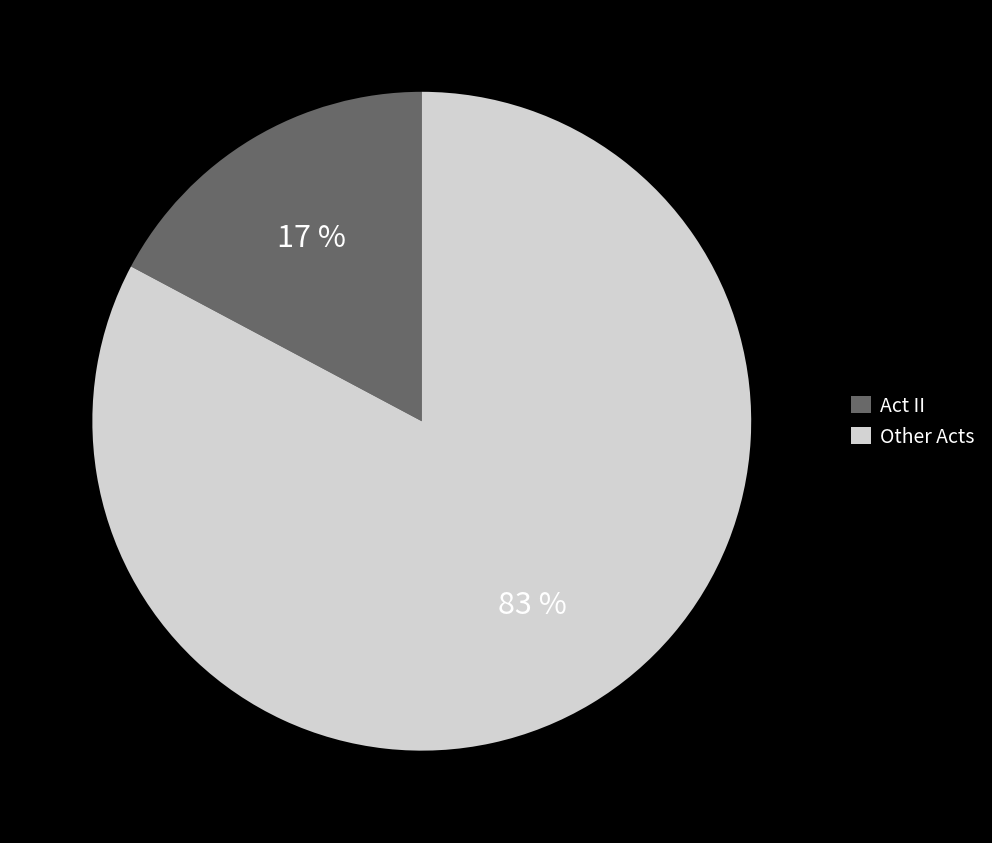

How many segments does this pie chart have?

2